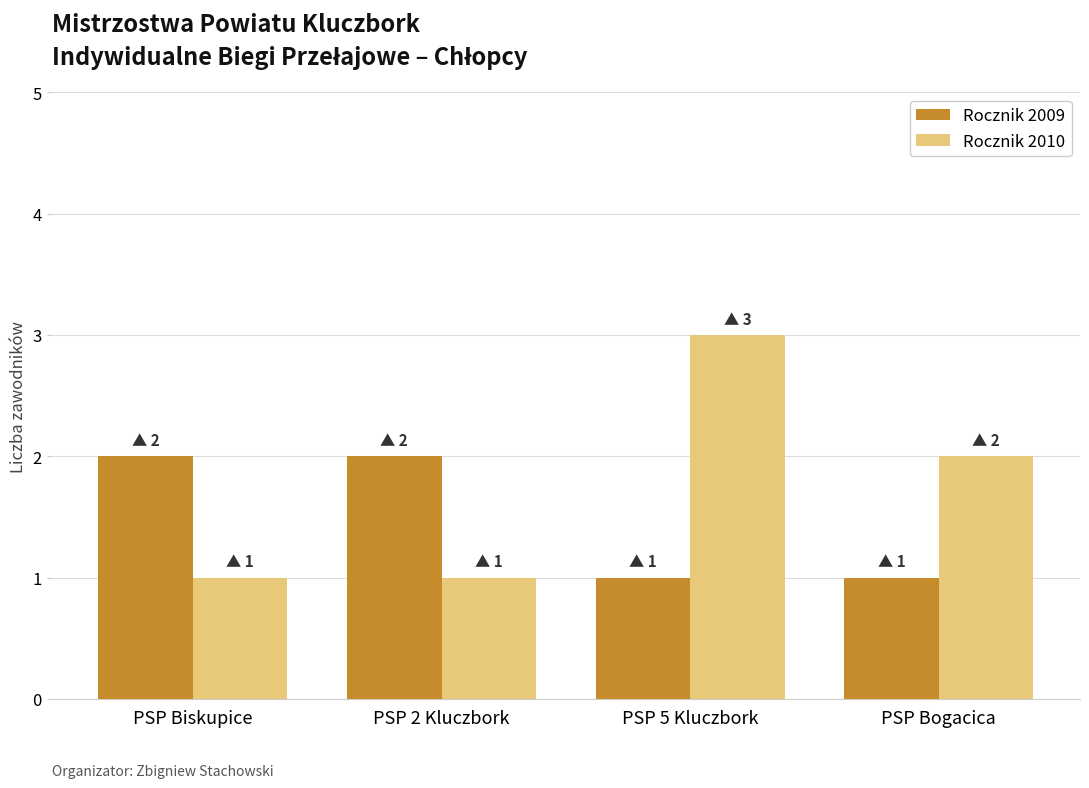

How many categories are shown in the chart?

4